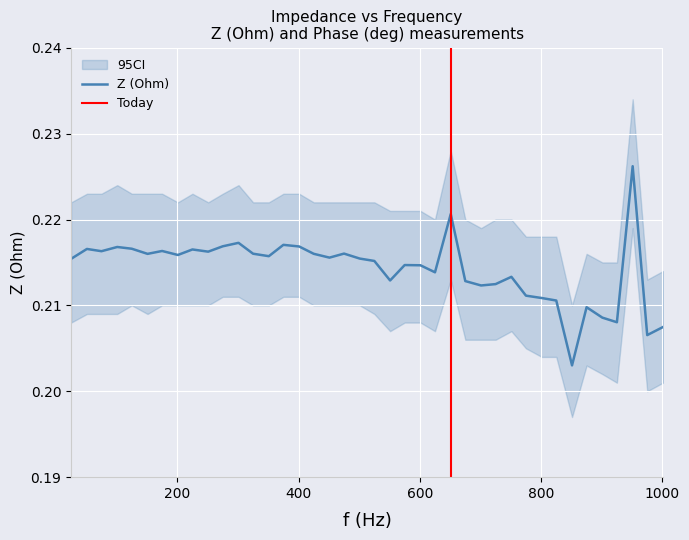

Reading left to right, what are all the values shown in this chart?

0.2	0.2	0.2	0.2	0.2	0.2	0.2	0.2	0.2	0.2	0.2	0.2	0.2	0.2	0.2	0.2	0.2	0.2	0.2	0.2	0.2	0.2	0.2	0.2	0.2	0.2	0.2	0.2	0.2	0.2	0.2	0.2	0.2	0.2	0.2	0.2	0.2	0.2	0.2	0.2